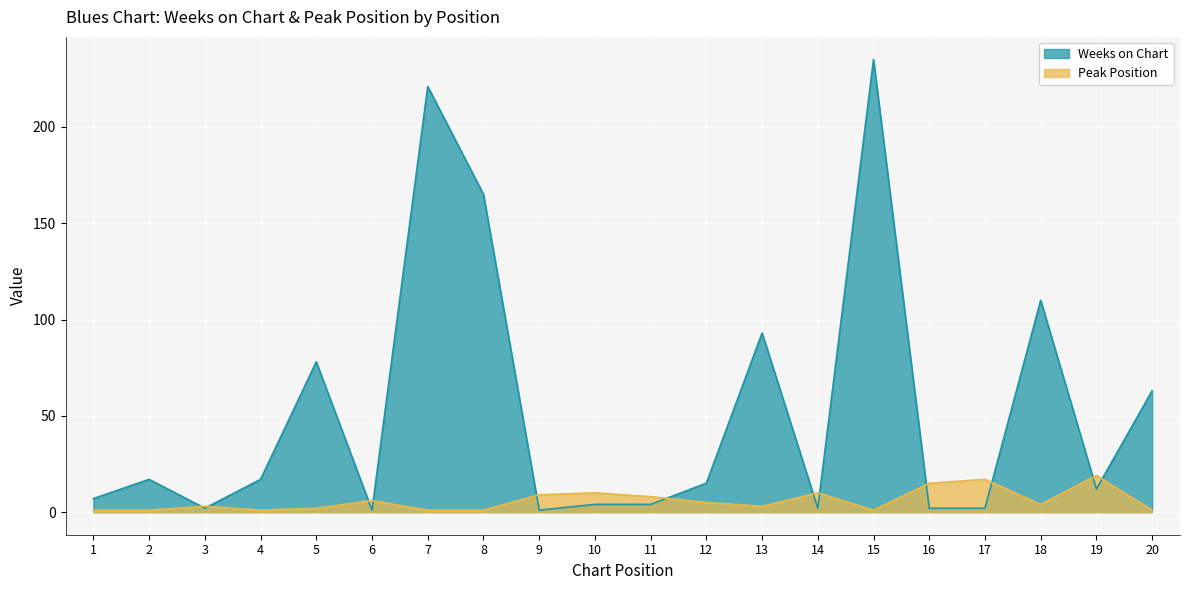

True or false: Peak Position has more than 0 points higher than both neighbors.

True